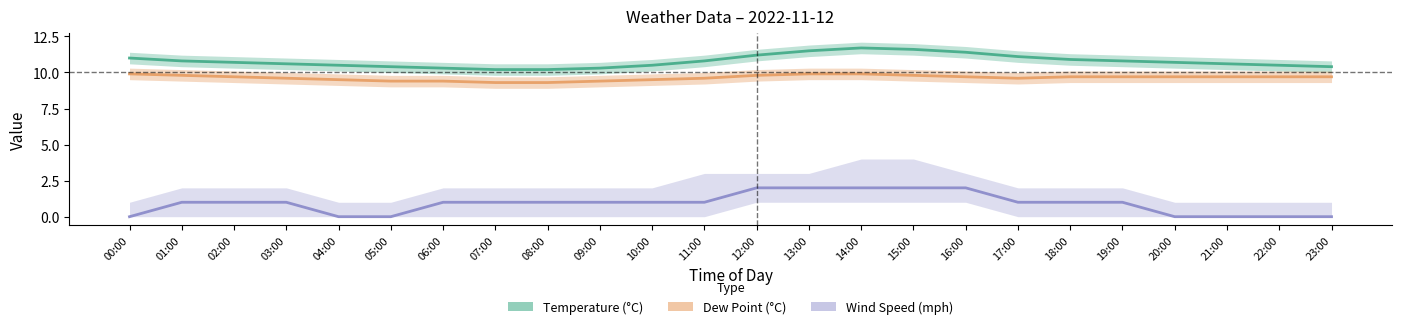

Is the value of Temperature (°C) at 10:00 greater than the value of Dew Point (°C) at 17:00?

Yes